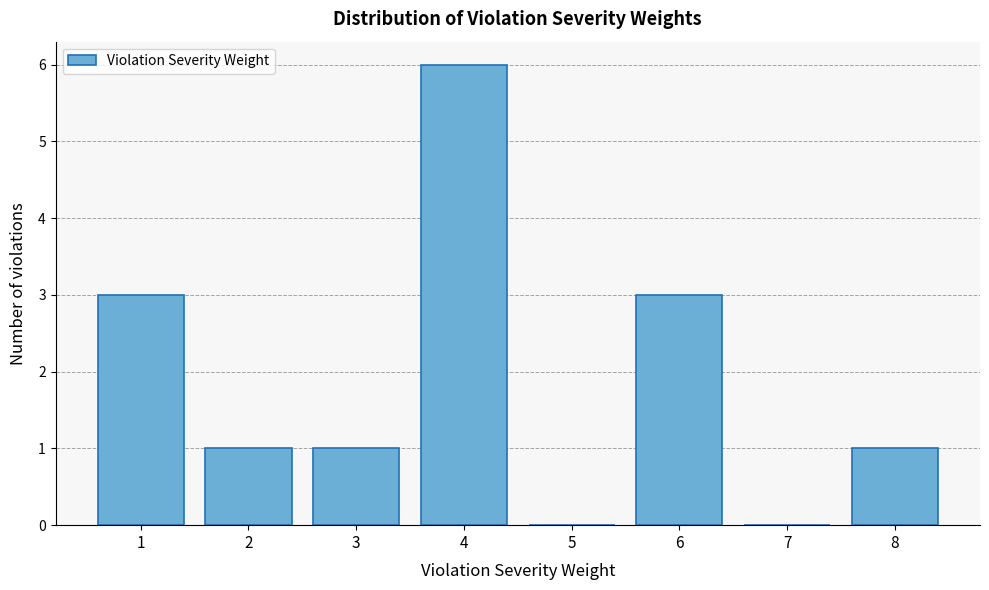

What is the height of the bar covering 1.5 to 2.5 on the x-axis? The values are not printed on the chart, so give them approximately, as read against the axis.

1